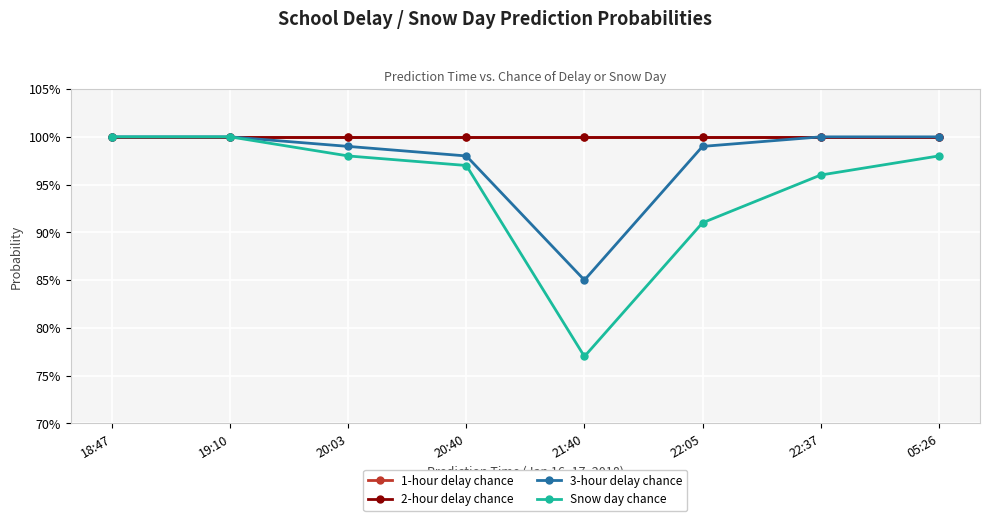

What is the highest value of the 2-hour delay chance series?

1.0